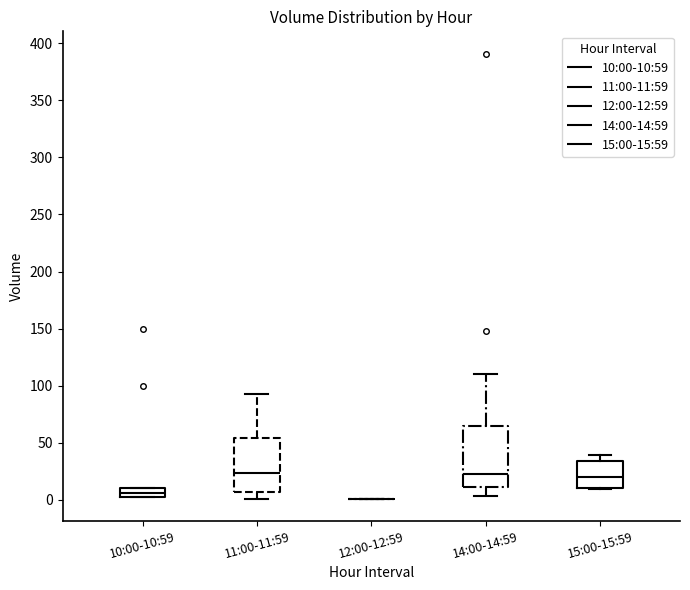

Reading left to right, read every box against the y-axis: the position of its median line, the range the box covers, and the ends of its whiskers. The values are not printed on the chart, so give them approximately, as read against the axis.

10:00-10:59: median 5, box 0 to 10, whiskers 0 to 10
11:00-11:59: median 25, box 5 to 55, whiskers 0 to 95
12:00-12:59: box collapsed to a line at 0, whiskers 0 to 0
14:00-14:59: median 25, box 10 to 65, whiskers 5 to 110
15:00-15:59: median 20, box 10 to 35, whiskers 10 to 40